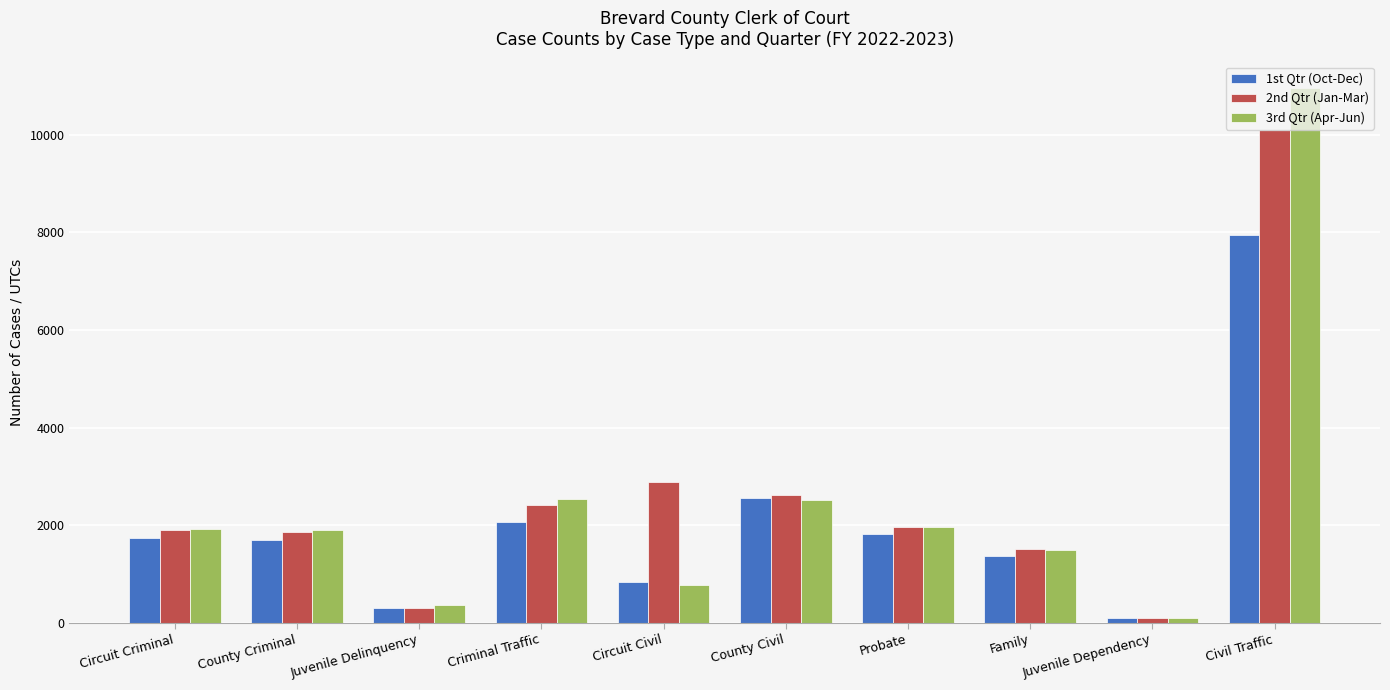

What is the difference between the second highest and minimum values in the 3rd Qtr (Apr-Jun) series?

2447